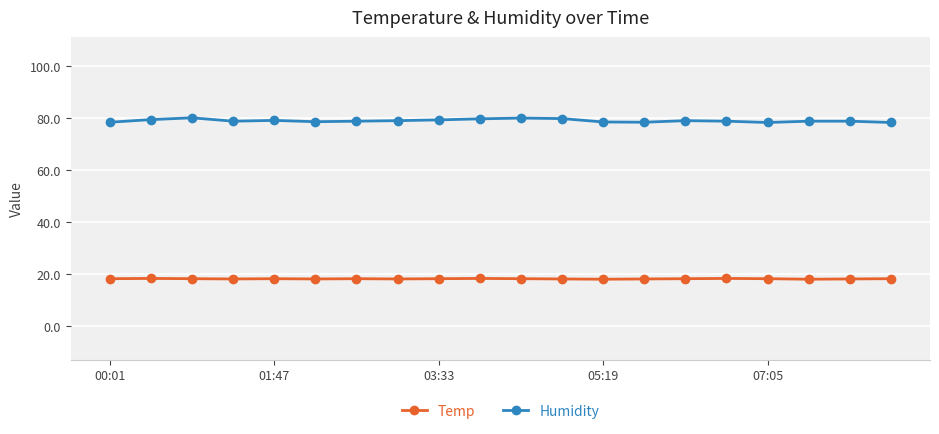

What are all the series names shown in the legend?

Temp, Humidity